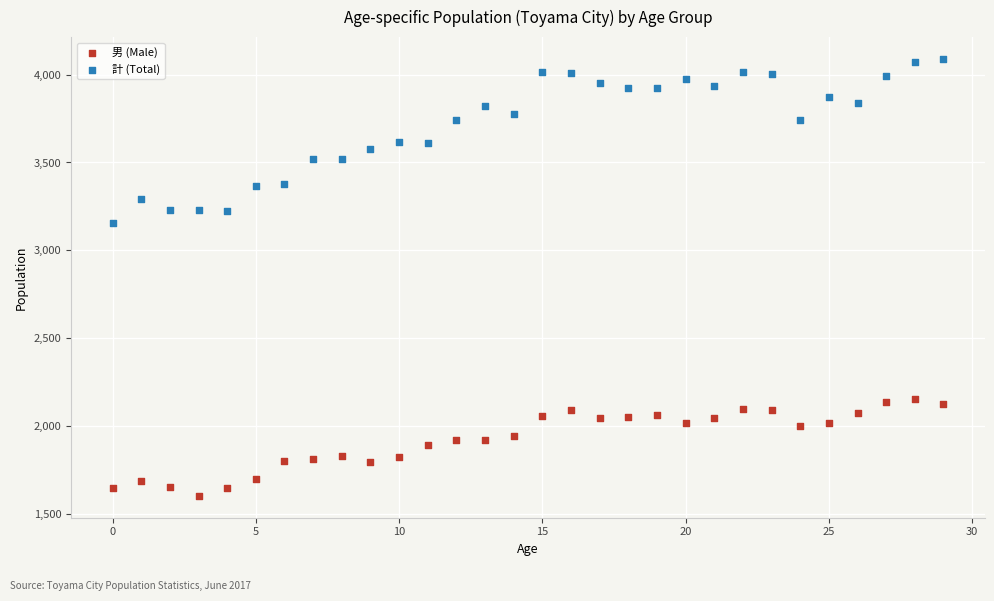

Which series contains the lowest Y value?

男 (Male)